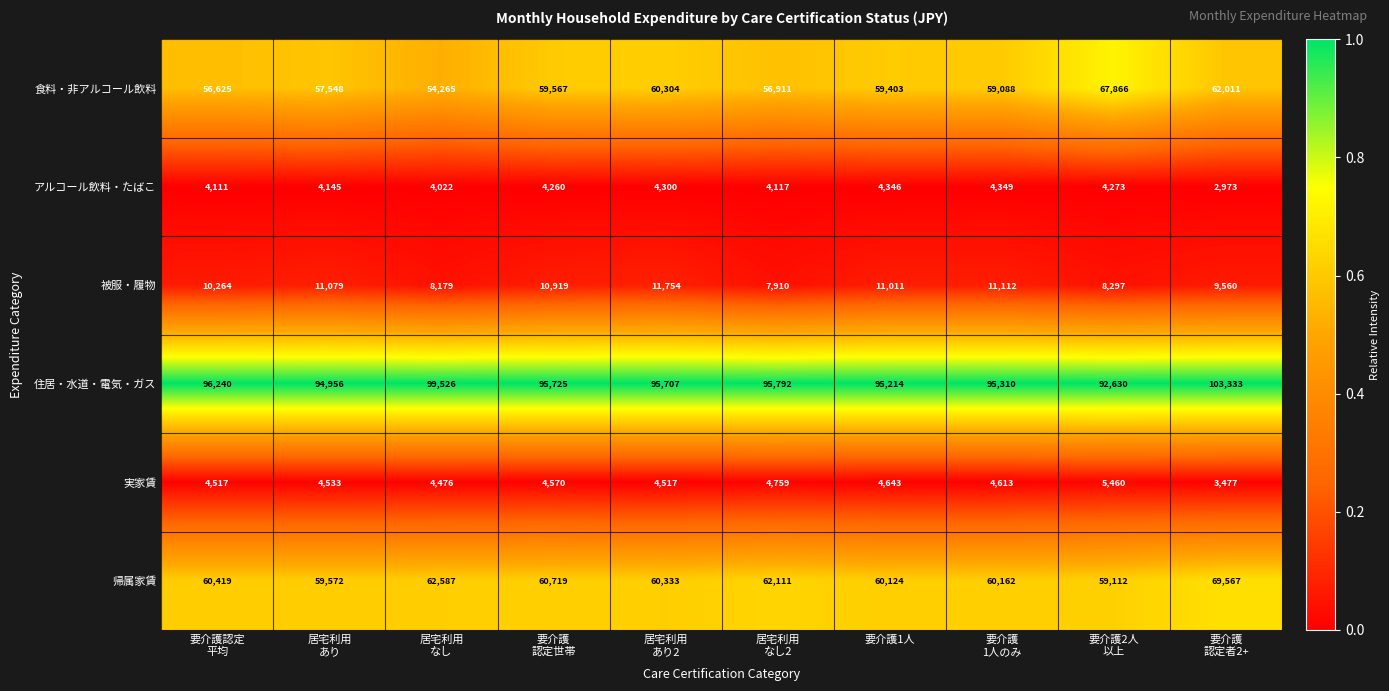

What is the difference between the highest and lowest values at 居宅利用
あり2?

91407